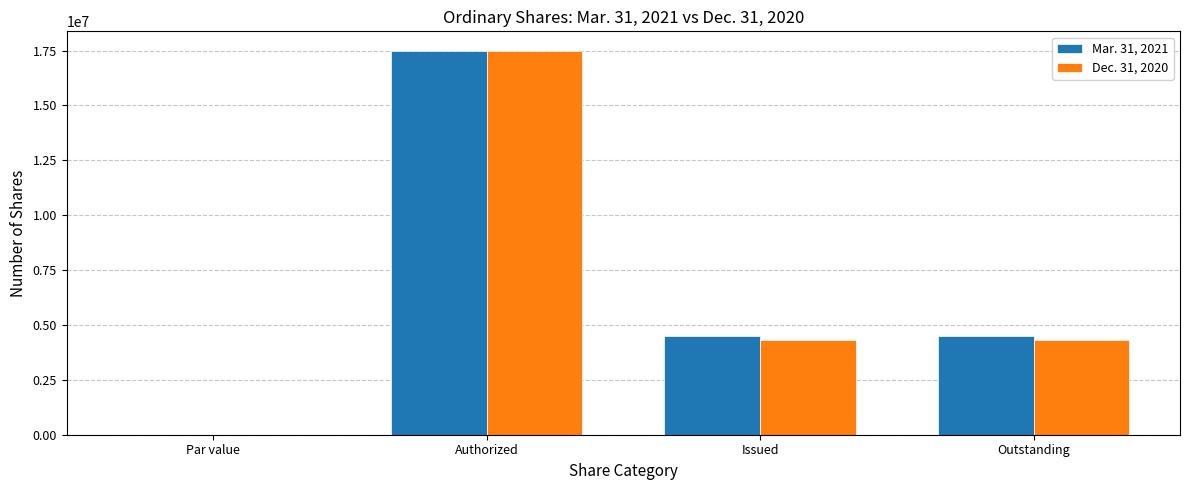

At which category is the sum across all series the highest?

Authorized